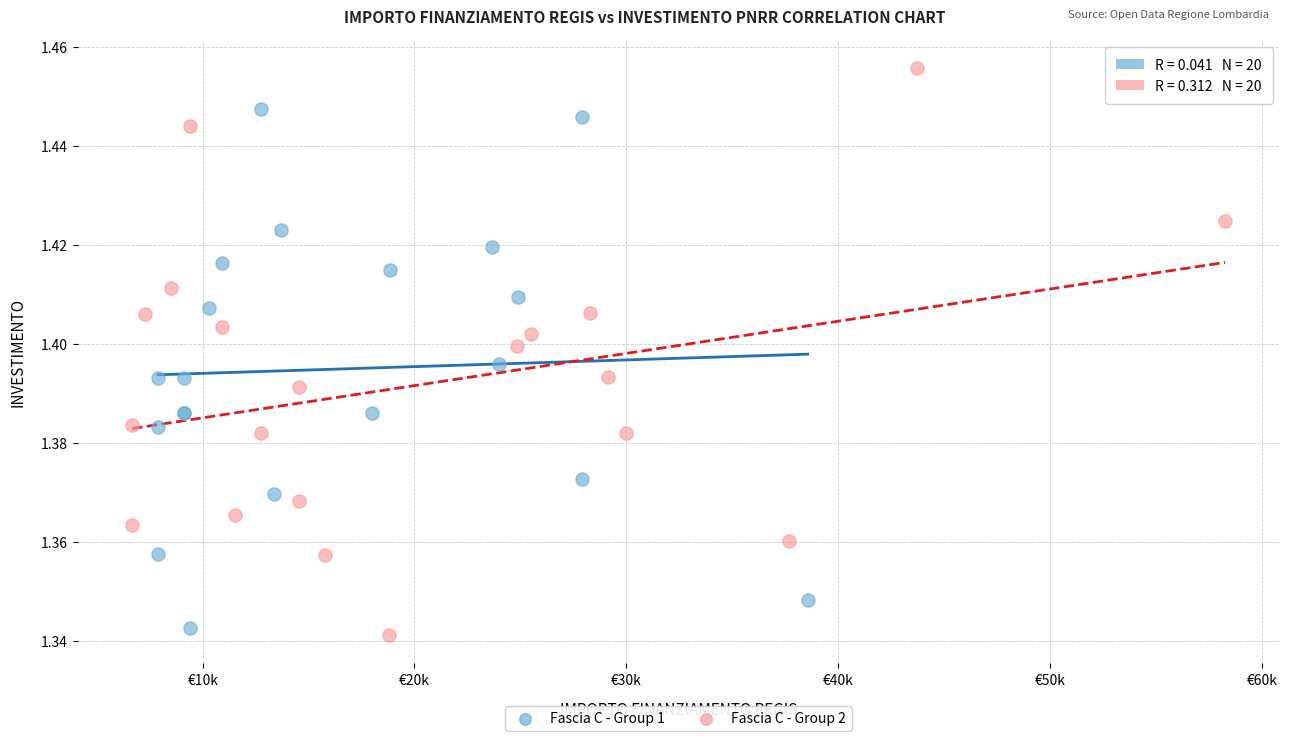

Which series contains the highest Y value?

Fascia C - Group 2